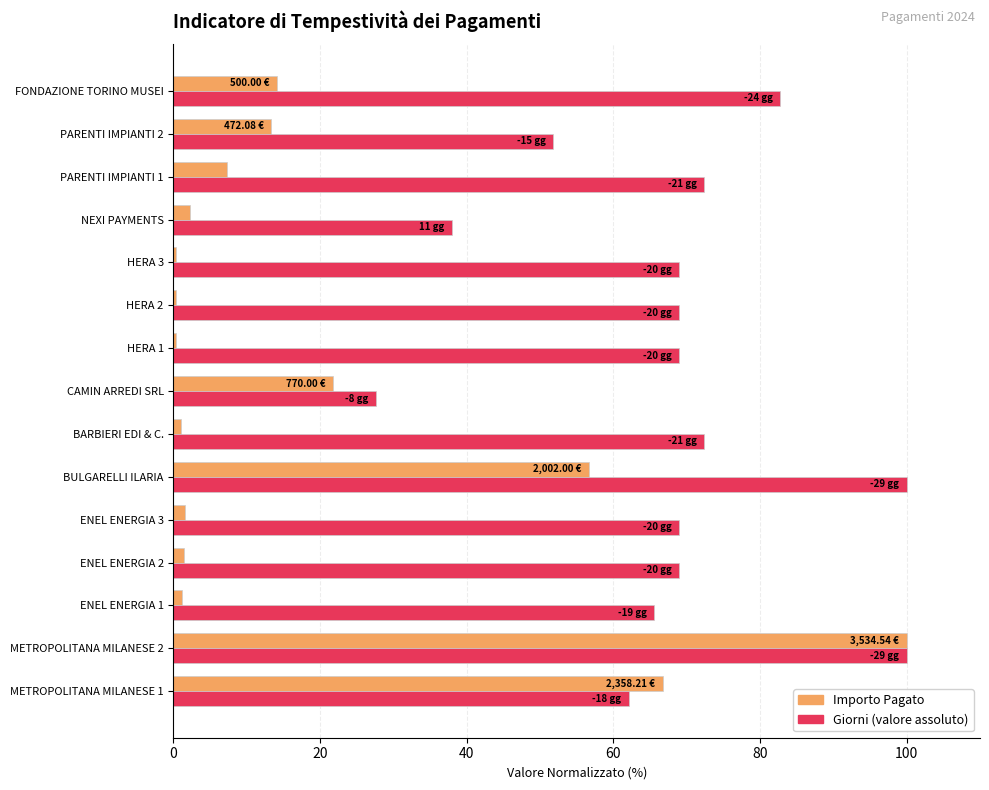

At which category is the sum across all series the highest?

METROPOLITANA MILANESE 2